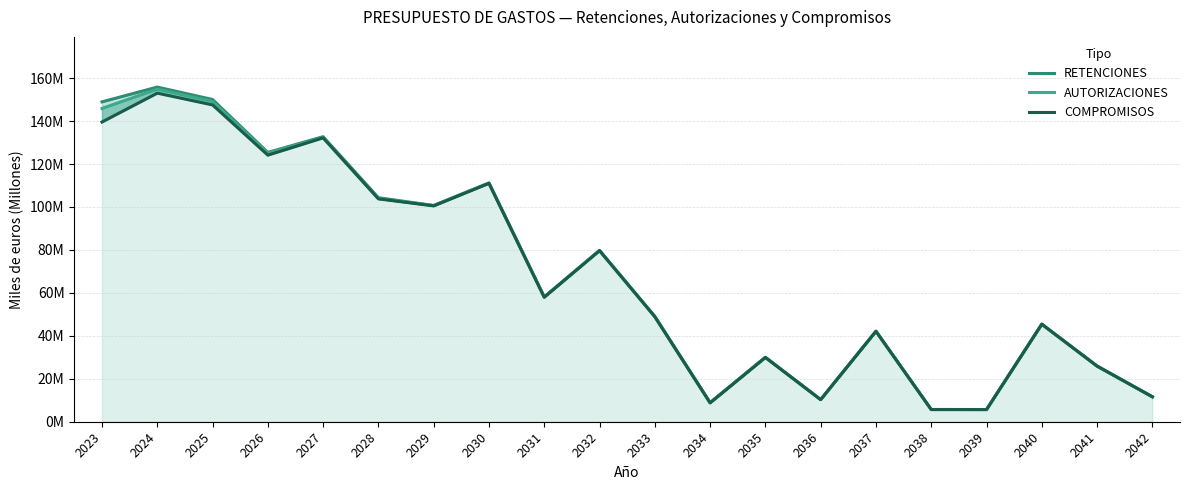

What are all the series names shown in the legend?

RETENCIONES, AUTORIZACIONES, COMPROMISOS